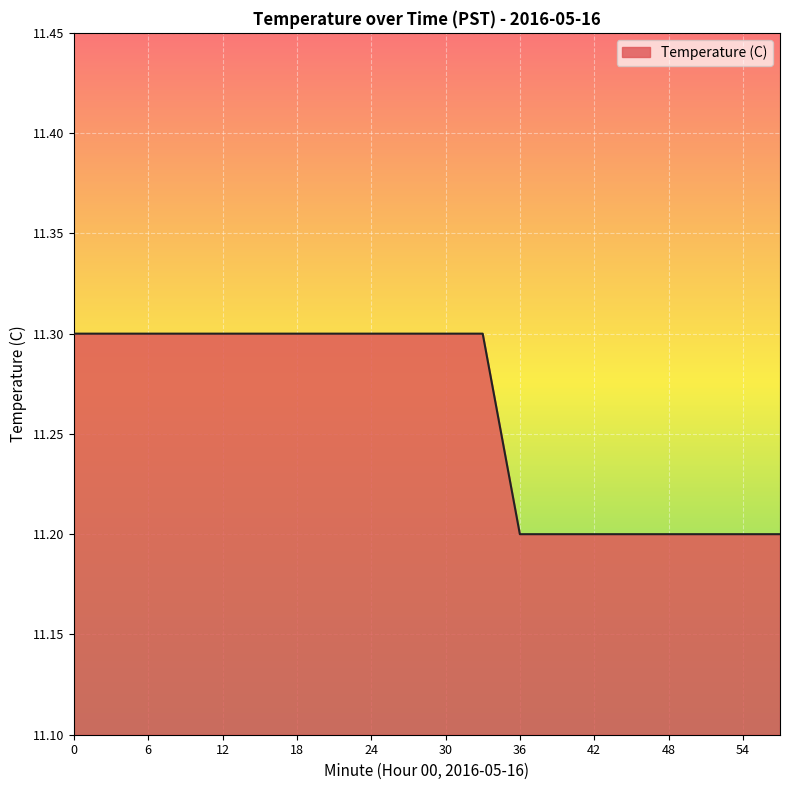

What is the smallest value displayed?

11.2